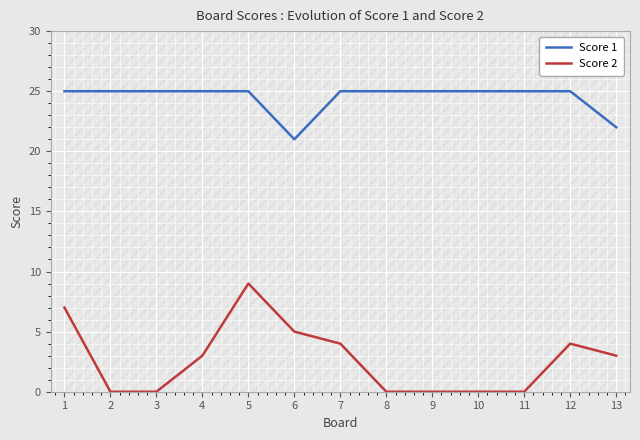

What is the highest value of the Score 2 series?

9